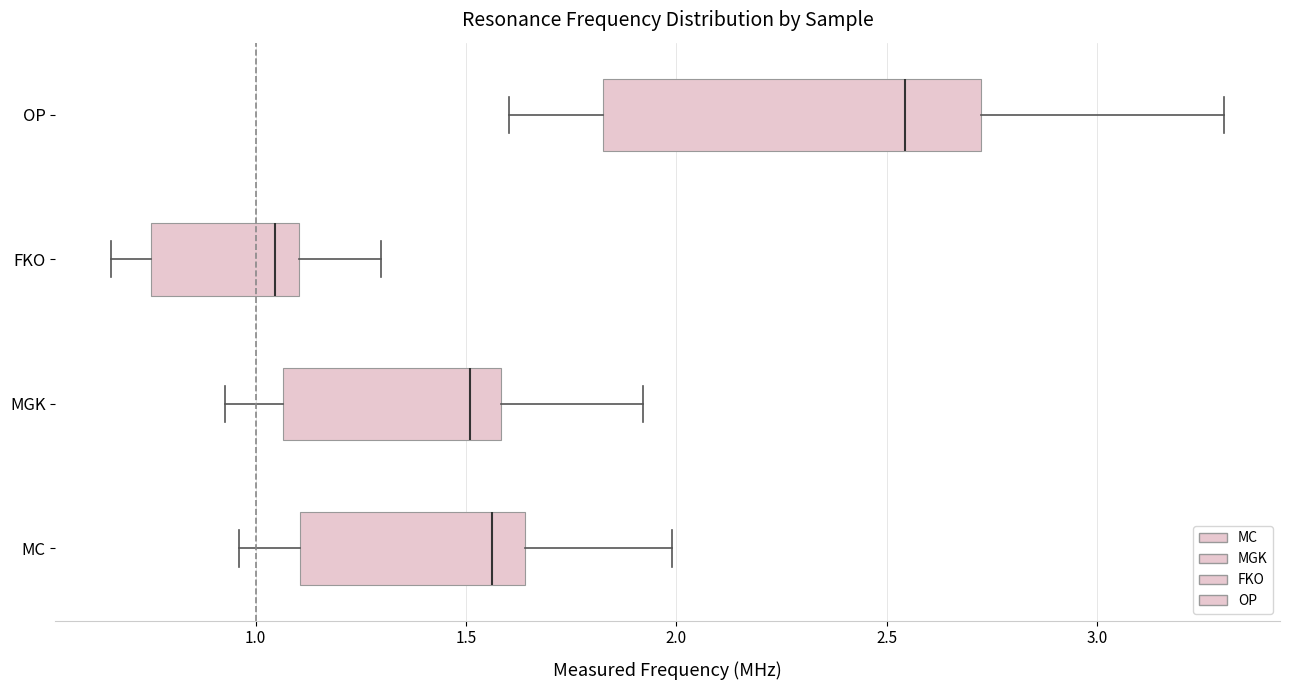

Which box has the furthest to the right median line?

OP